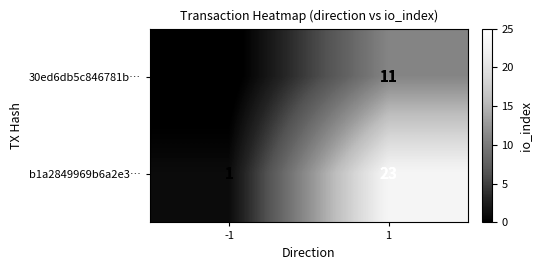

What is the greatest value displayed?

23